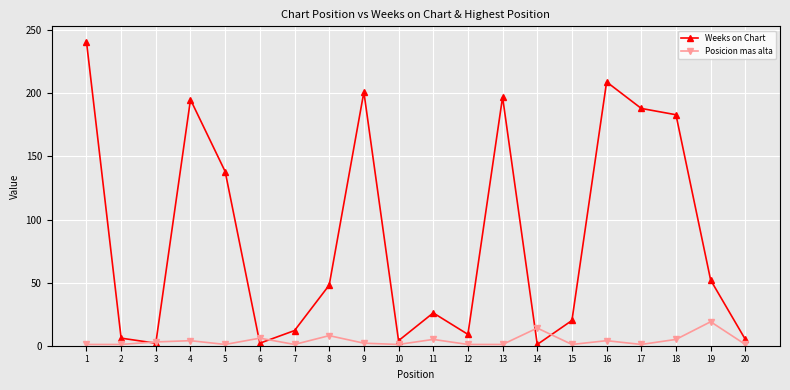

How many distinct data groups are displayed?

2